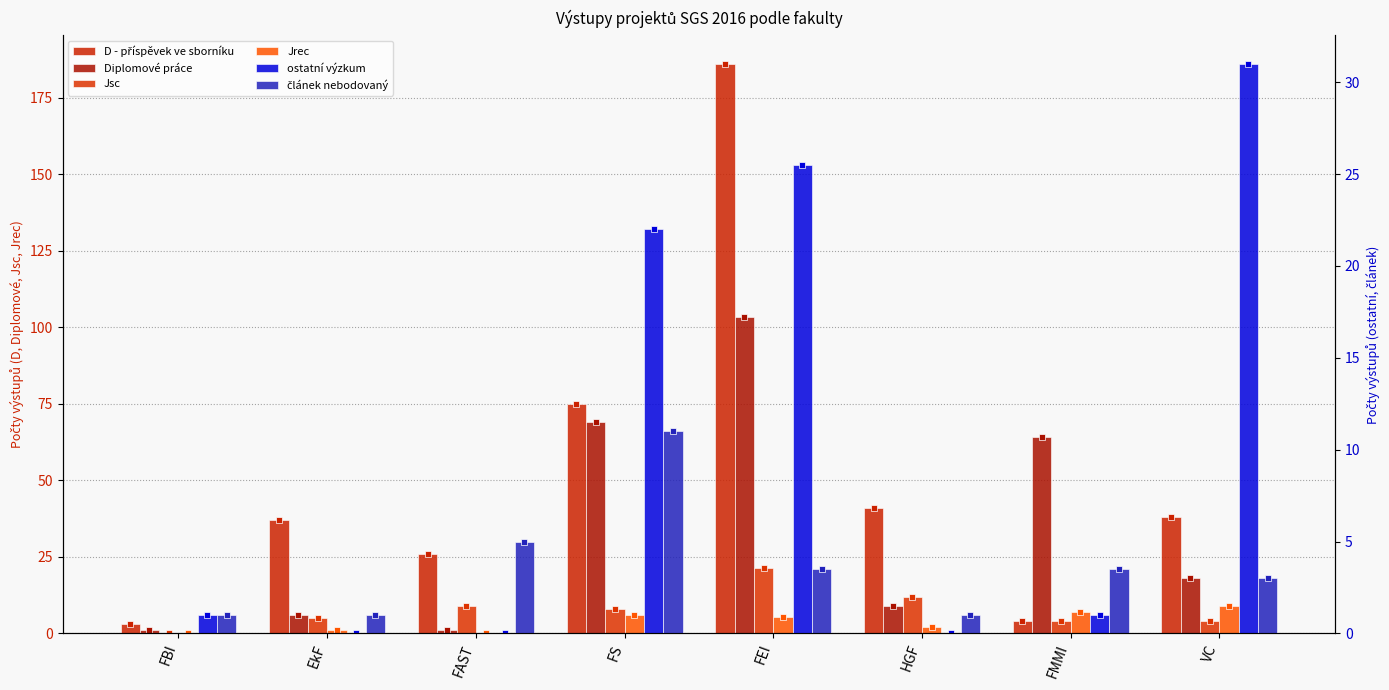

How many groups of bars are there?

8